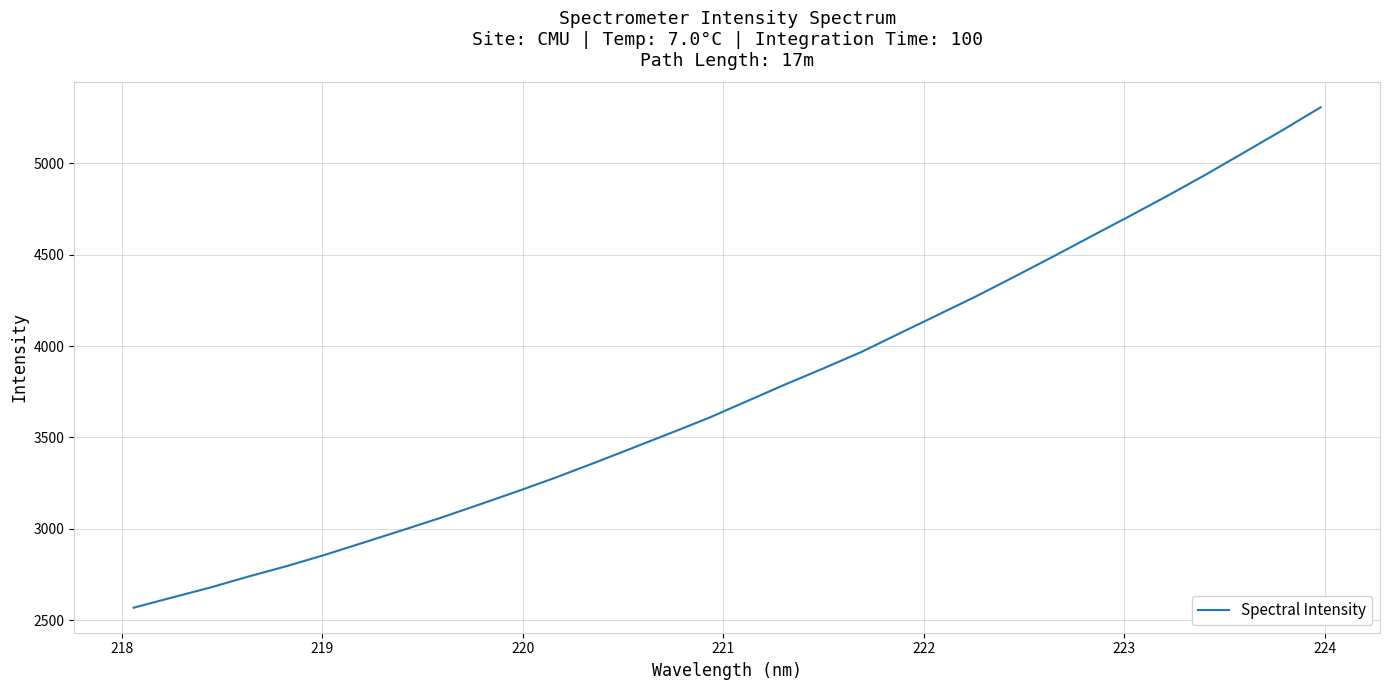

What is the greatest value displayed?

5307.2